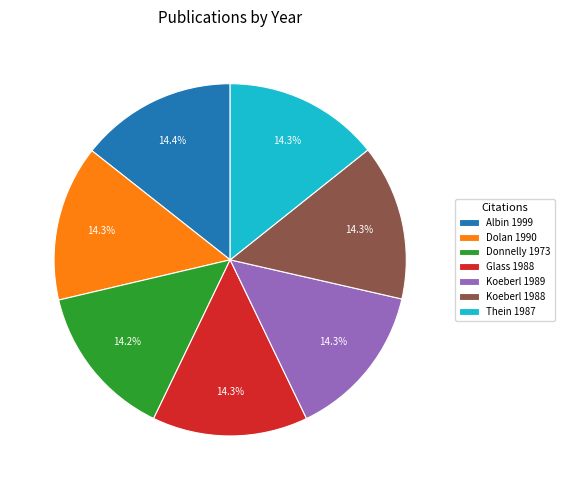

Is Glass 1988 the majority of the pie?

No